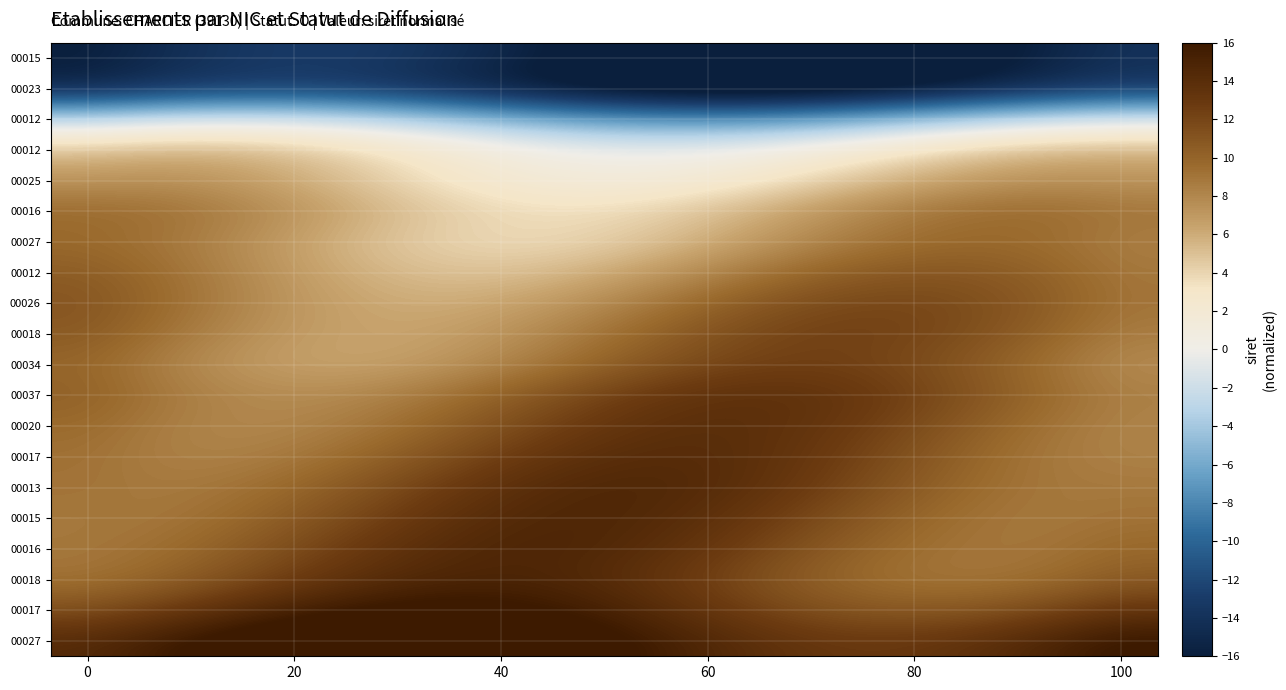

Count the number of data series in this chart.

20